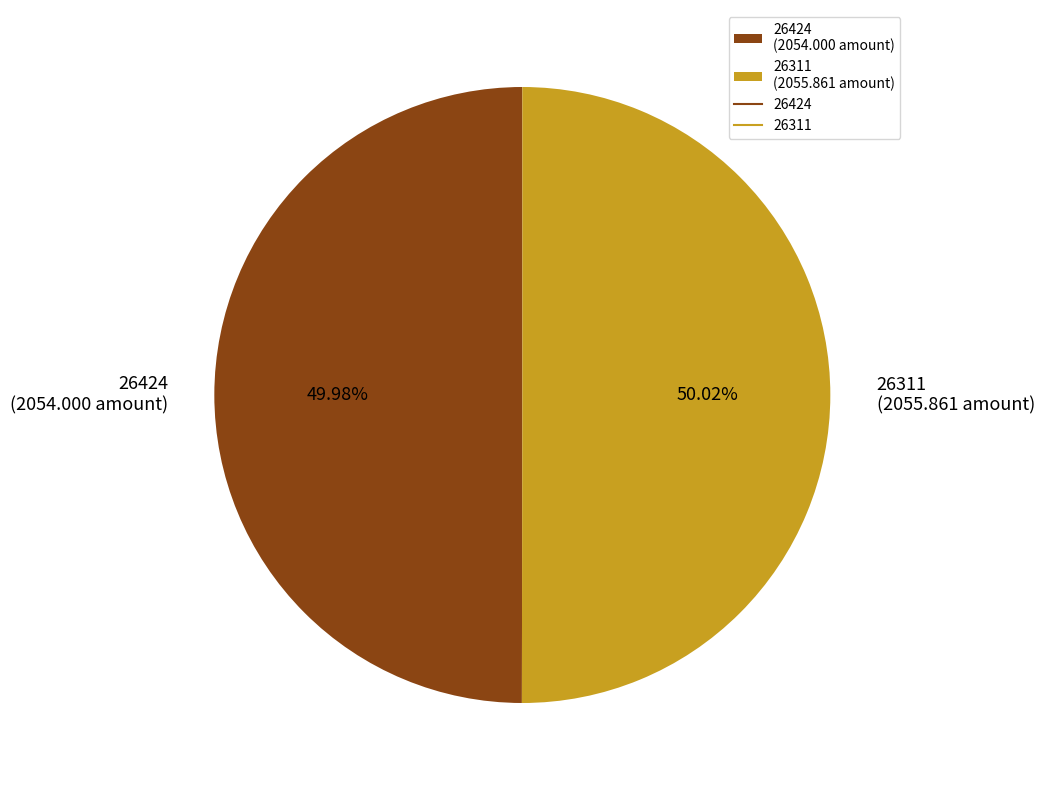

What is the ratio of the value at 26424 (2054.000 amount) to the value at 26311 (2055.861 amount)?

1.0